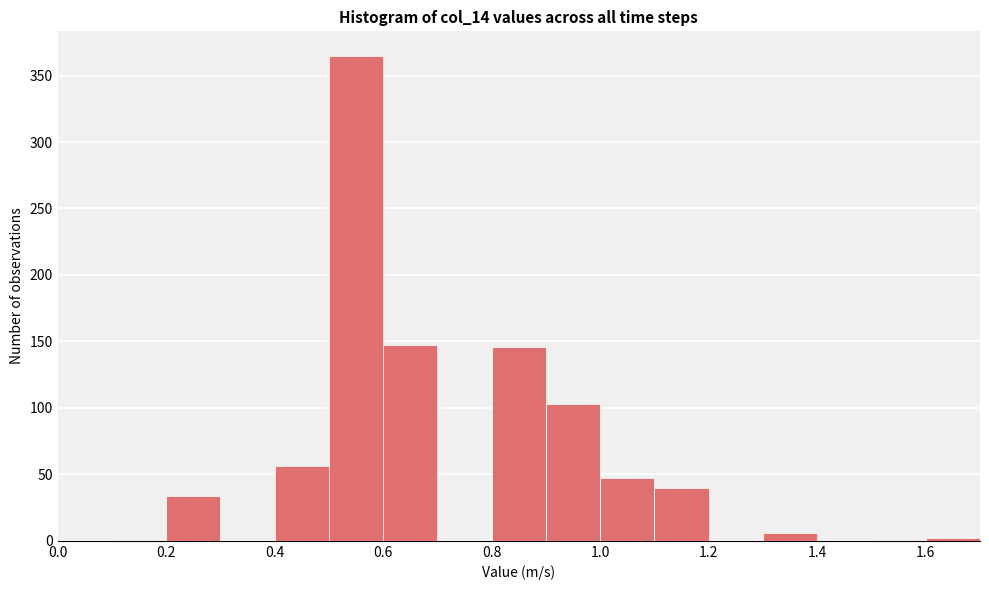

Over which range of the x-axis is the bar tallest?

0.5 to 0.6